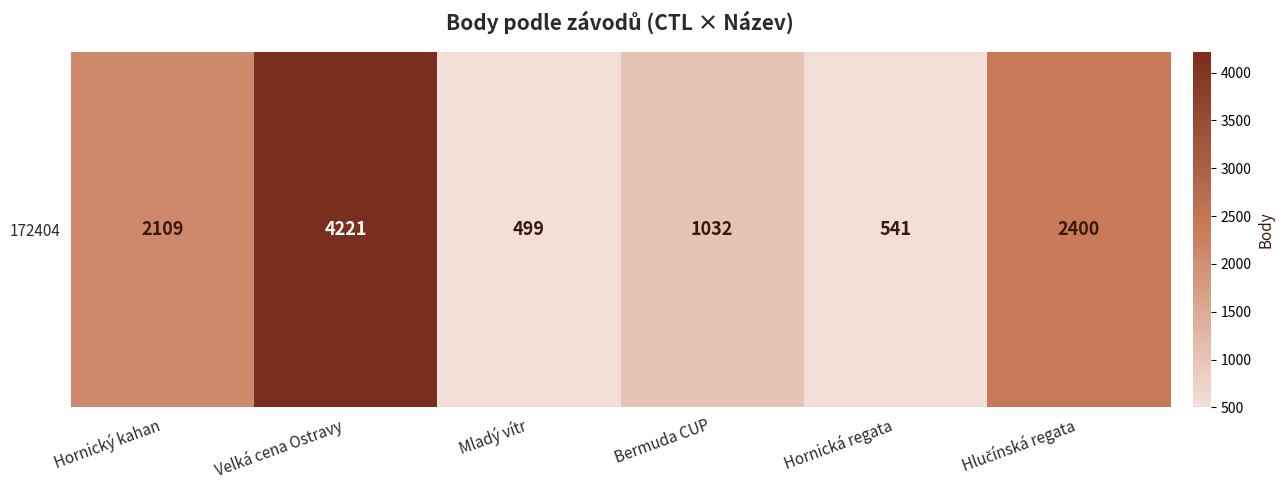

List the labels in order of value, largest first.

Velká cena Ostravy, Hlučínská regata, Hornický kahan, Bermuda CUP, Hornická regata, Mladý vítr